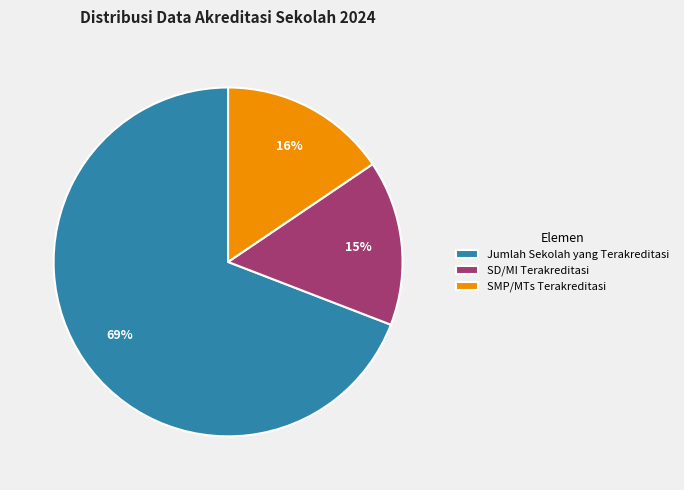

Does Jumlah Sekolah yang Terakreditasi account for over 50% of the chart?

Yes